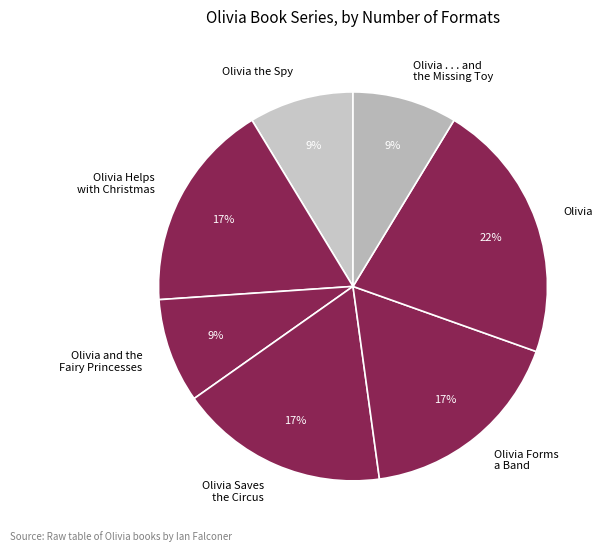

Does Olivia the Spy account for over 50% of the chart?

No